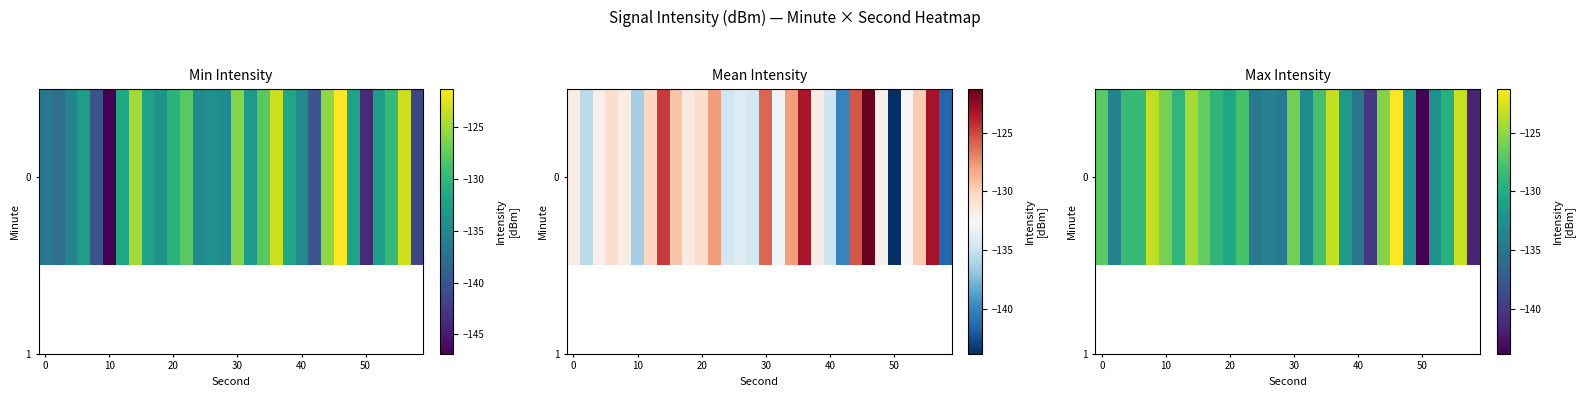

What is the difference between the second highest and minimum values?

20.7